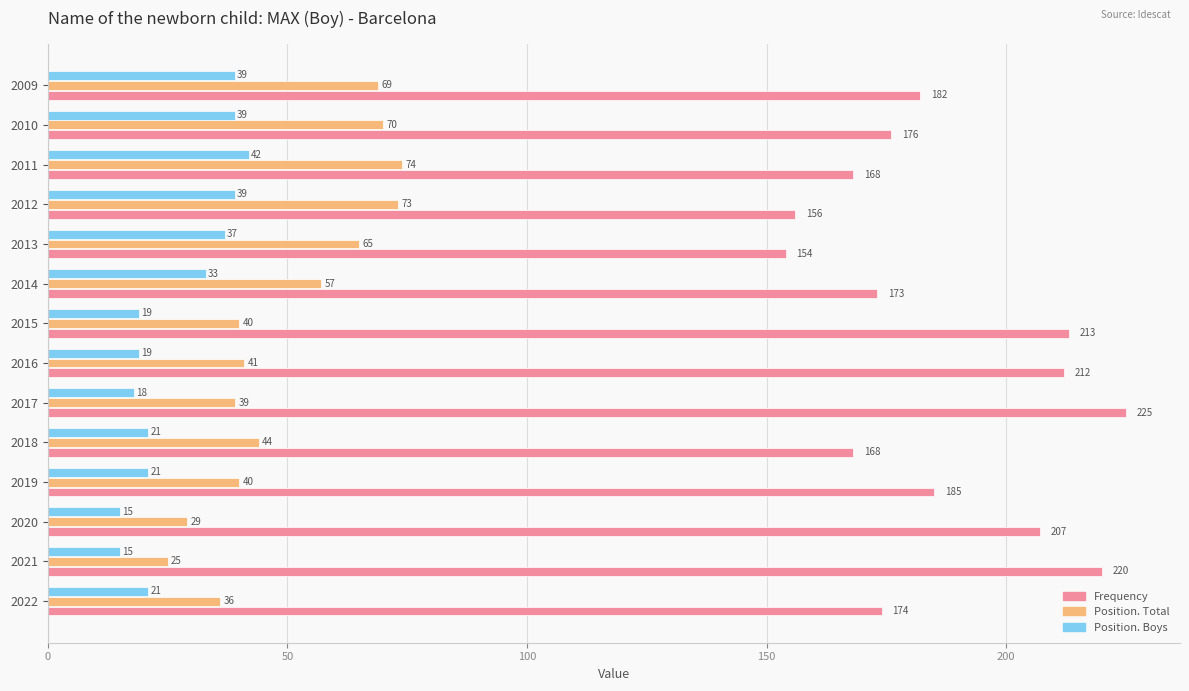

How many categories are shown in the chart?

14